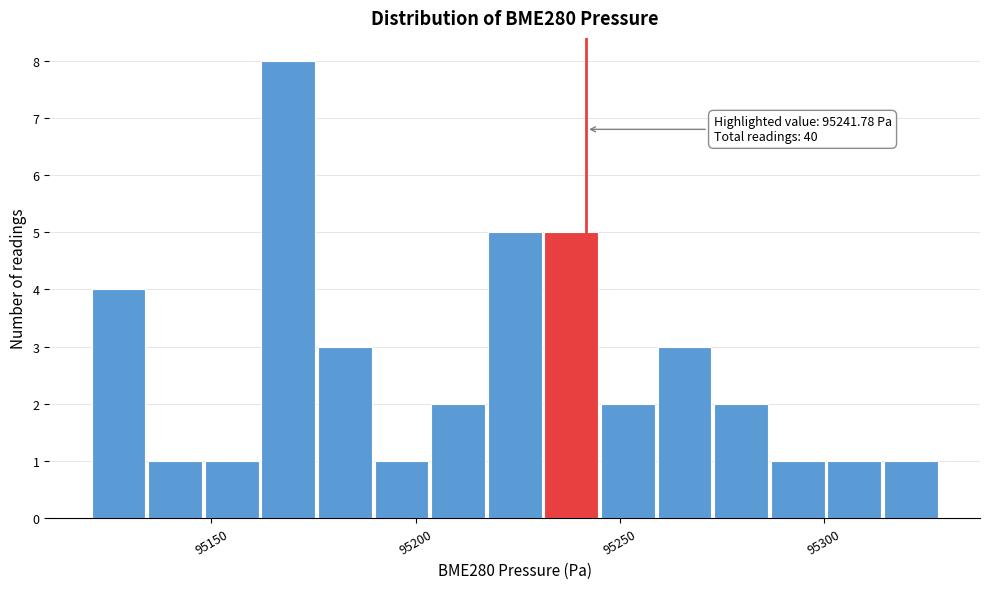

Around what value on the x-axis is the tallest bar? Give the approximate position of its centre, as read against the axis.

95170